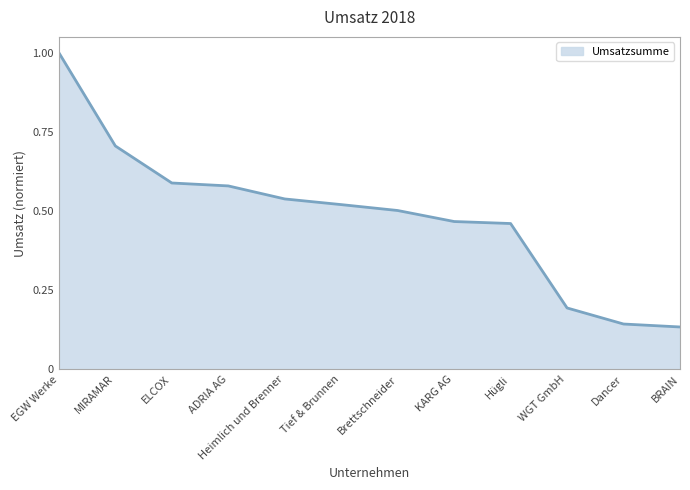

What is the sum of all values?

5.8